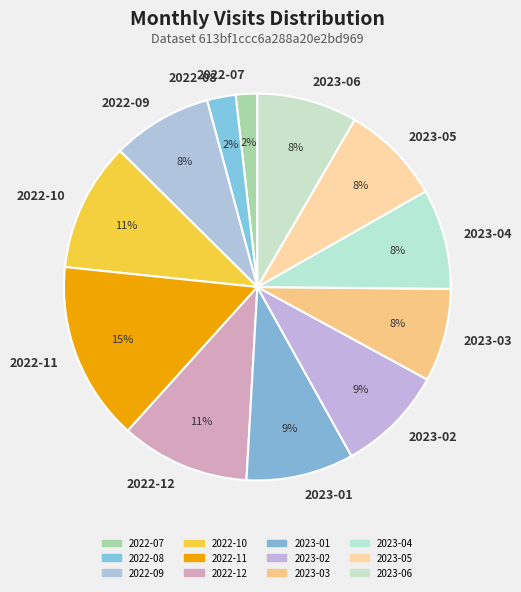

Does 2023-02 represent more than half of the total?

No